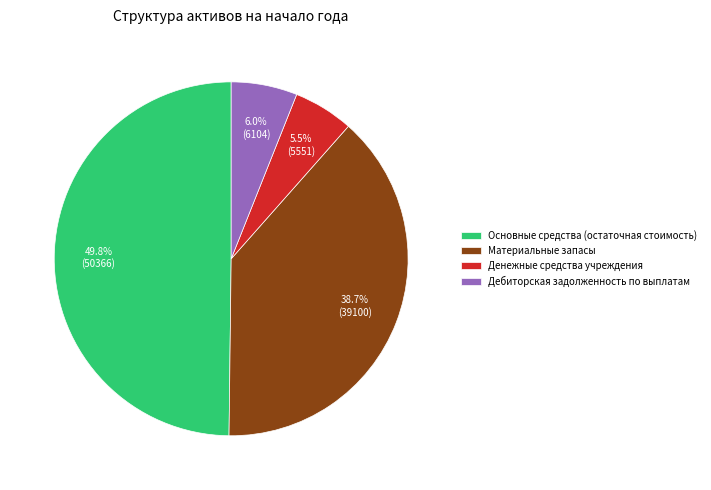

Does Дебиторская задолженность по выплатам represent more than half of the total?

No